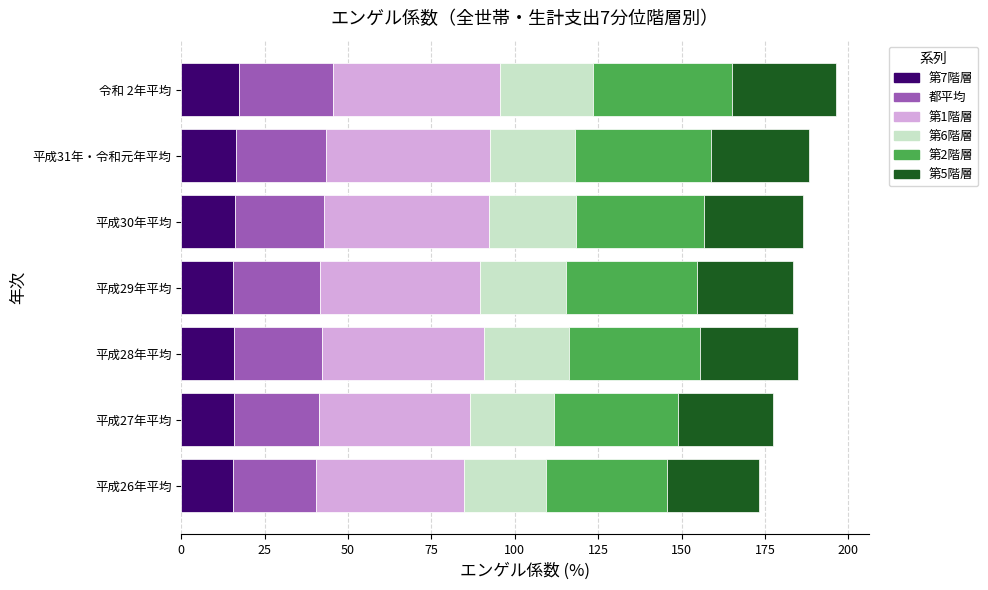

What is the sum of the 第7階層 values at 平成30年平均 and 平成29年平均?

31.6